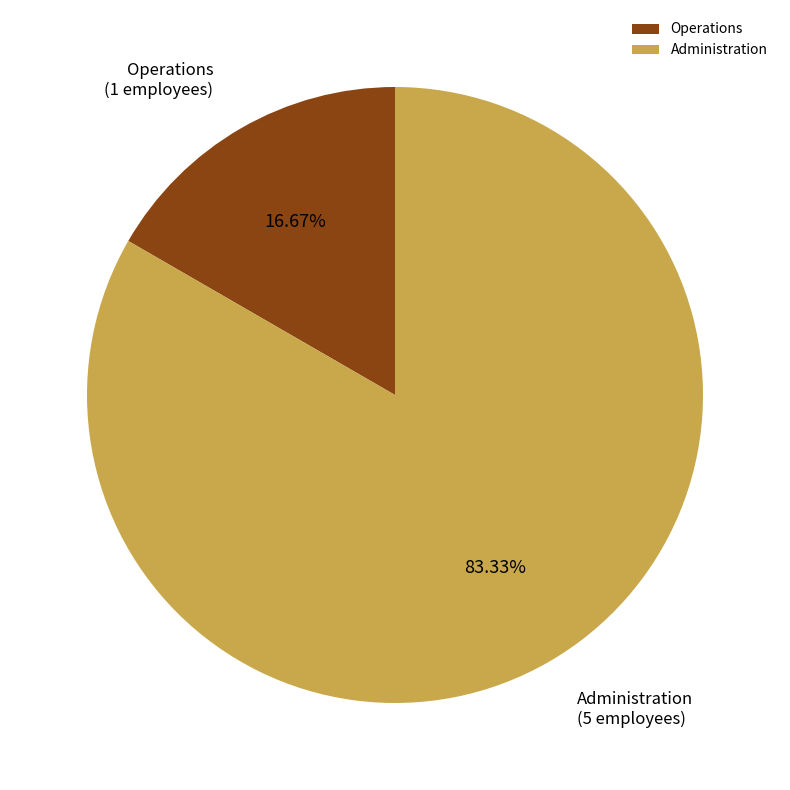

Rank the categories by value from lowest to highest.

Operations, Administration